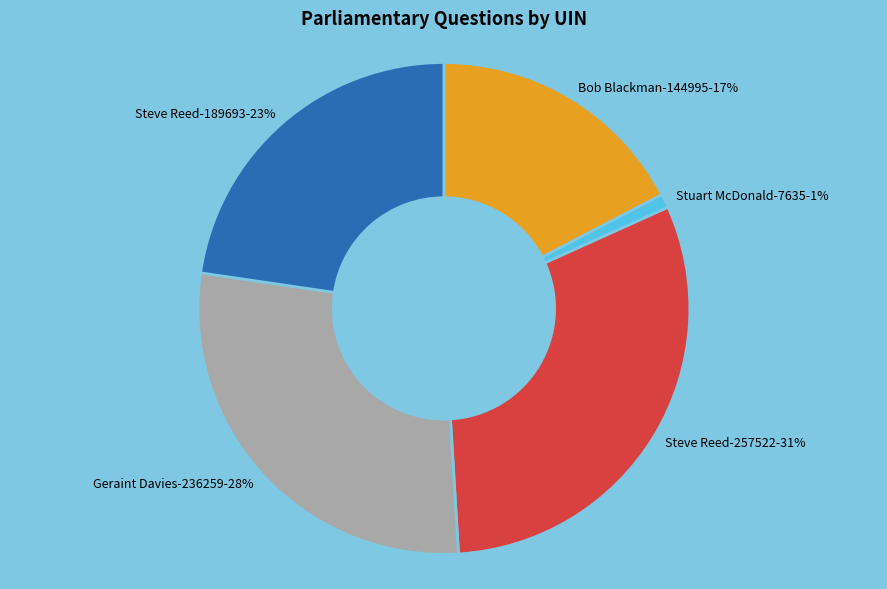

What is the largest slice in the pie chart?

Steve Reed-257522